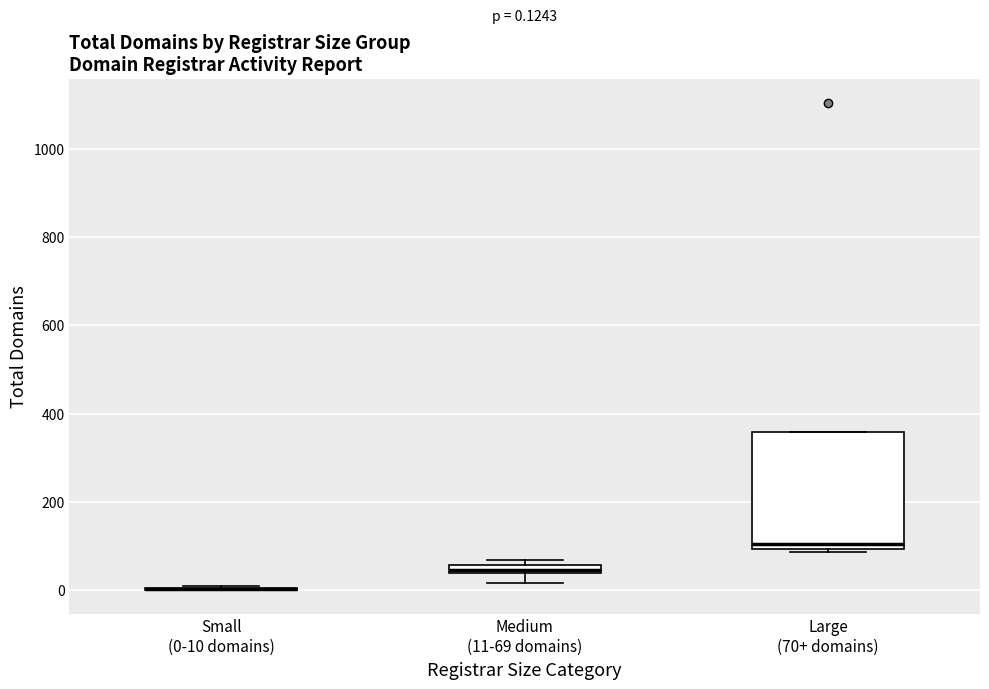

Which box is the tallest, from its lower edge to its upper edge?

Large (70+ domains)